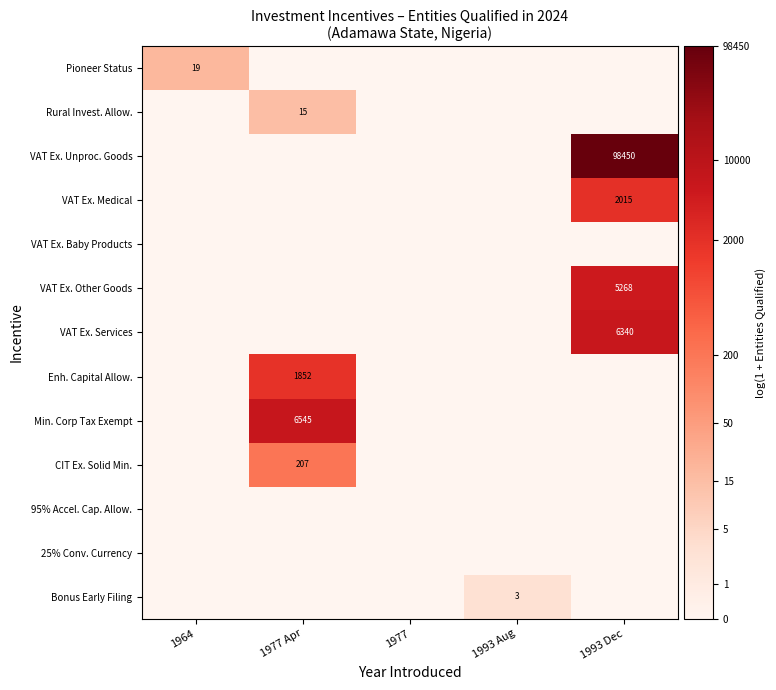

Which label corresponds to the smallest value in the chart?

1977 Apr